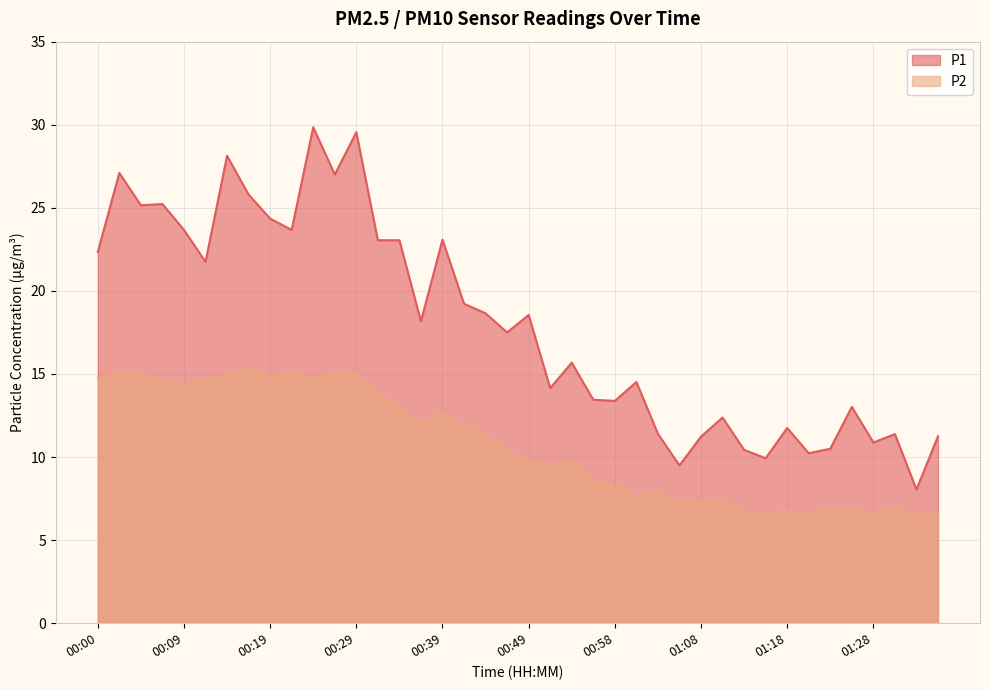

Reading right to left, list all the values displayed in this chart.

P1: 11.2	8.1	11.4	10.9	13.0	10.5	10.2	11.8	9.9	10.4	12.4	11.2	9.5	11.4	14.5	13.4	13.4	15.7	14.2	18.6	17.5	18.6	19.2	23.1	18.2	23.1	23.1	29.6	27.0	29.9	23.7	24.4	25.8	28.1	21.8	23.7	25.2	25.1	27.1	22.4
P2: 6.5	6.5	6.9	6.6	6.8	6.9	6.5	6.8	6.5	6.7	7.3	7.3	7.3	7.8	7.6	8.3	8.4	9.9	9.4	9.8	10.3	11.4	11.9	12.7	11.9	13.0	13.8	15.1	15.0	14.8	15.1	14.8	15.4	14.9	14.7	14.4	14.6	15.0	15.1	14.8